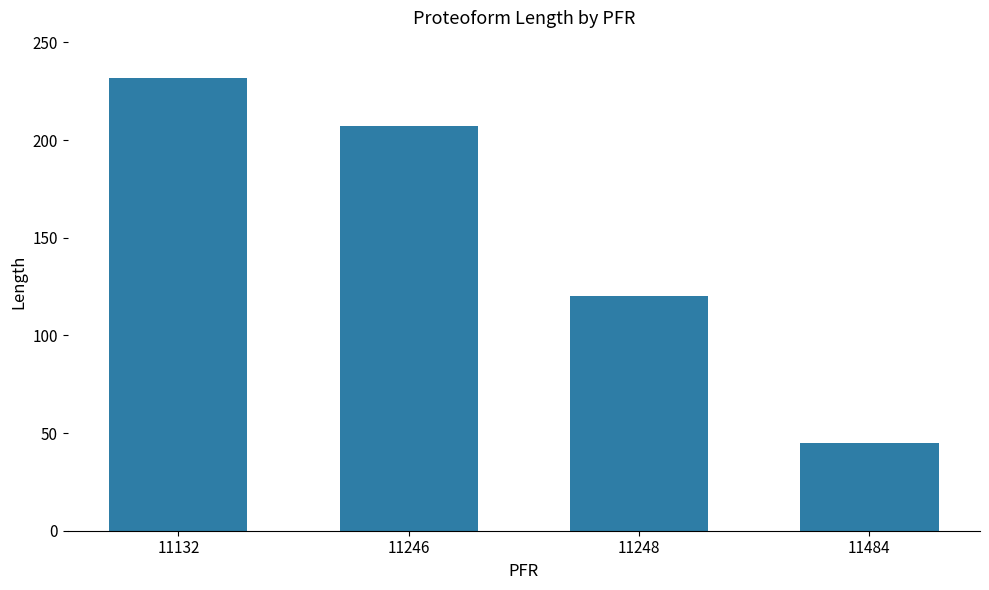

Count the number of data series in this chart.

1